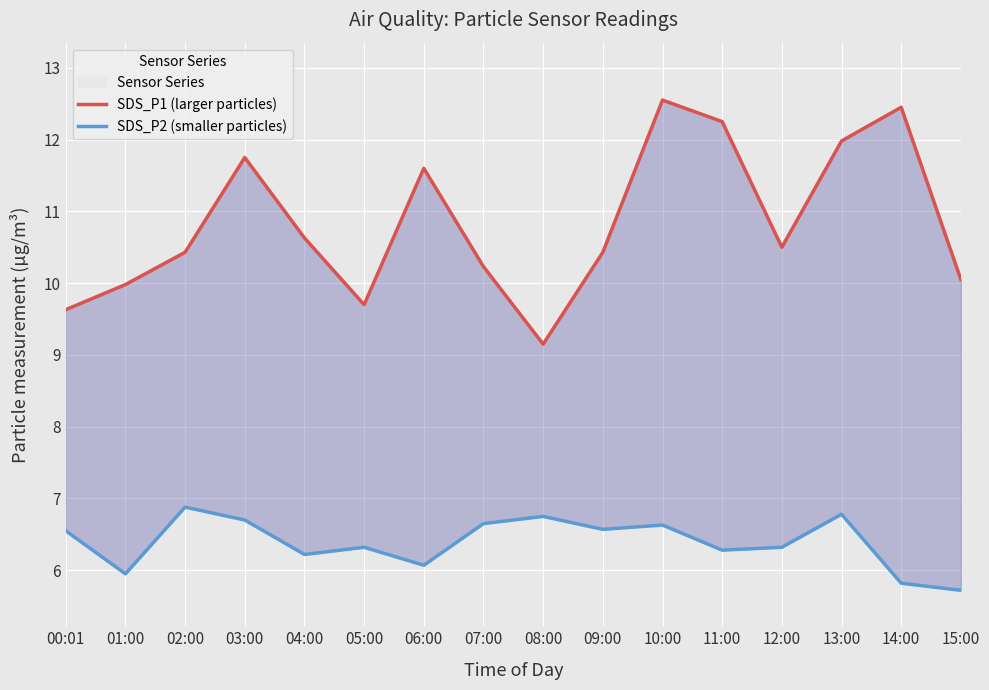

True or false: SDS_P2 (smaller particles) has more than 1 interior local peaks.

True